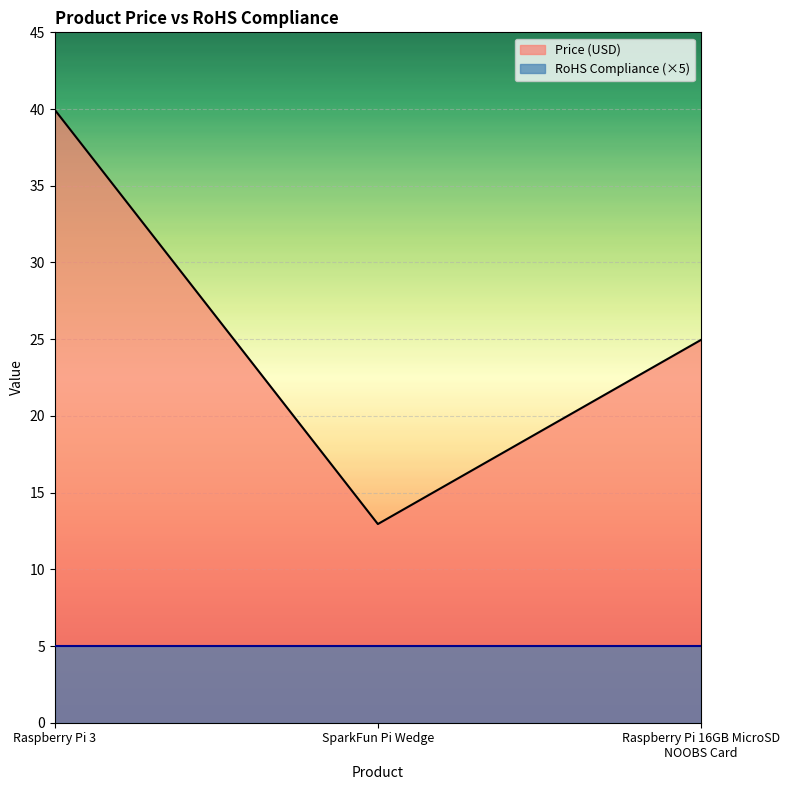

List the labels in order of value, largest first.

Raspberry Pi 3, Raspberry Pi 16GB MicroSD NOOBS Card, SparkFun Pi Wedge